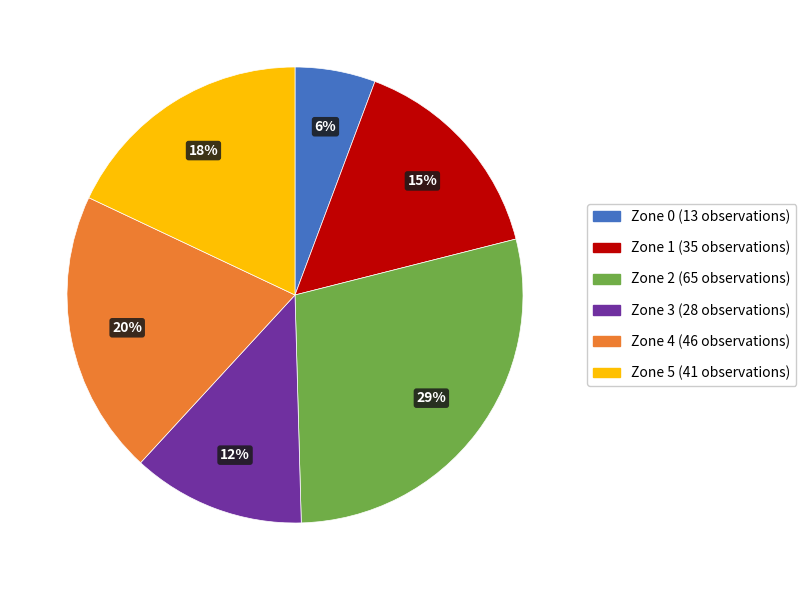

The Zone 2 slice represents 29% of the pie. True or false?

True